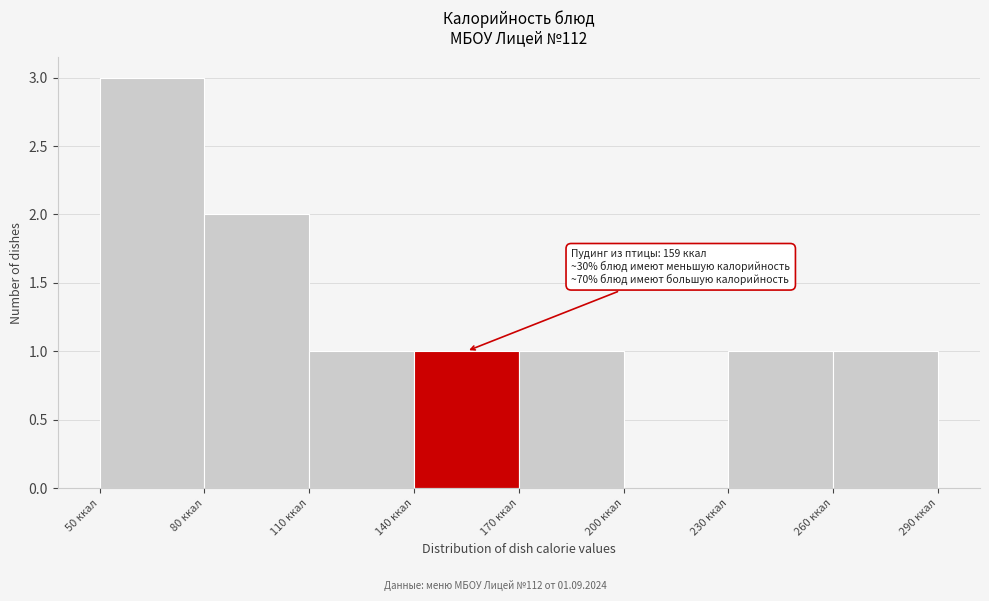

Over which range of the x-axis is the bar tallest?

50 to 80